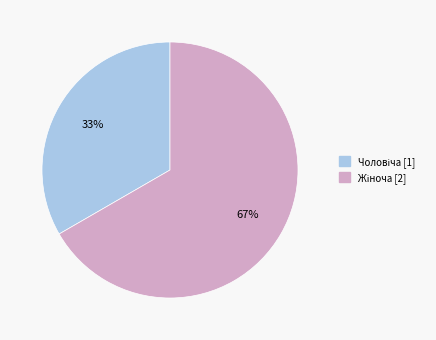

To the nearest percent, what is the average slice percentage?

50%